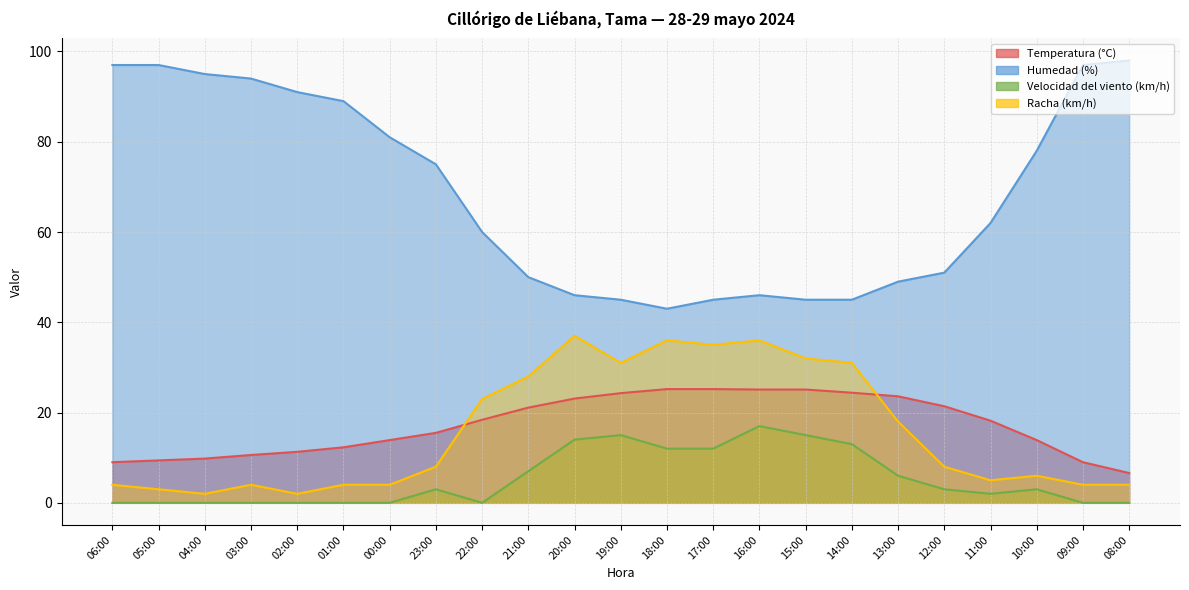

The value of Velocidad del viento (km/h) at 23:00 is 4.8. True or false?

False